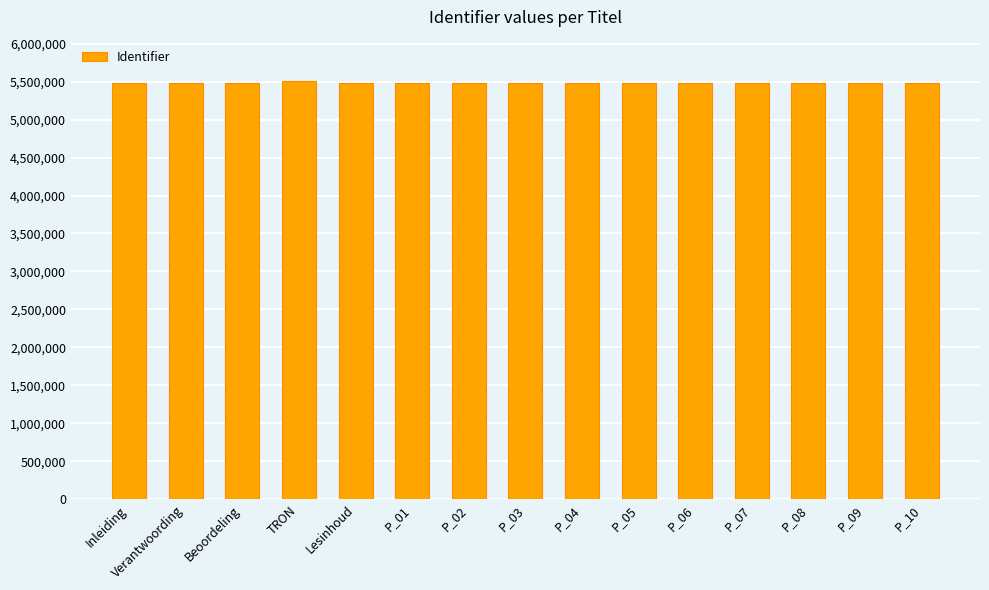

What is the greatest value displayed?

5501099